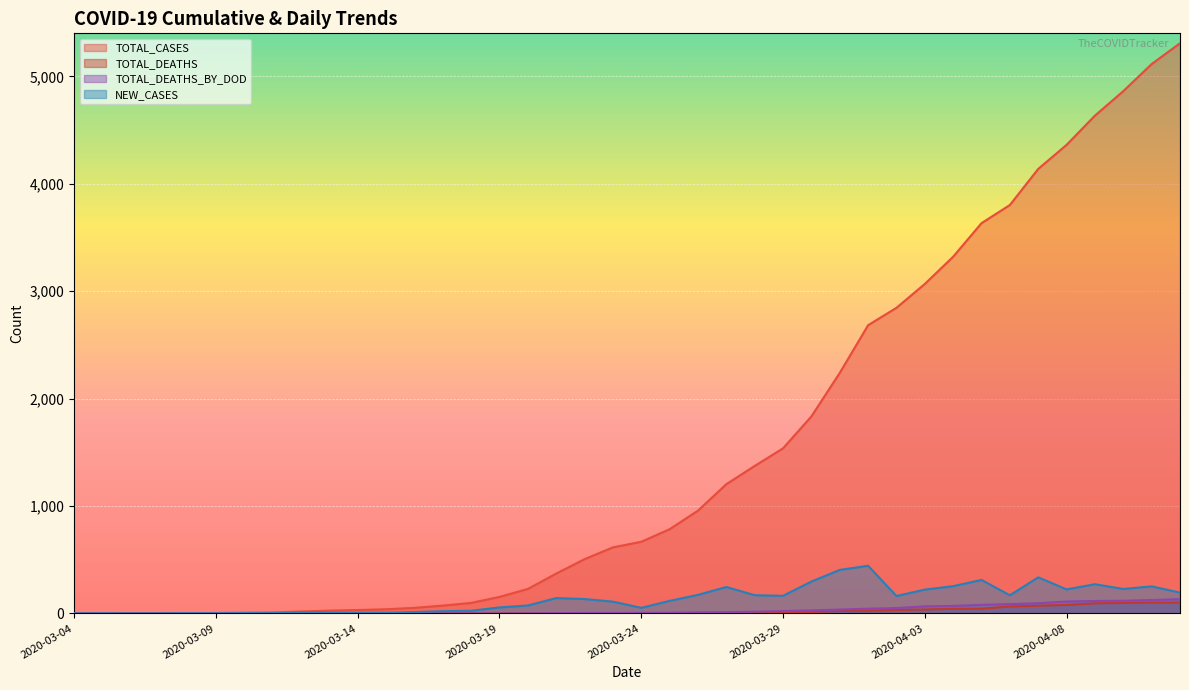

How many values in TOTAL_DEATHS_BY_DOD are above zero?

24